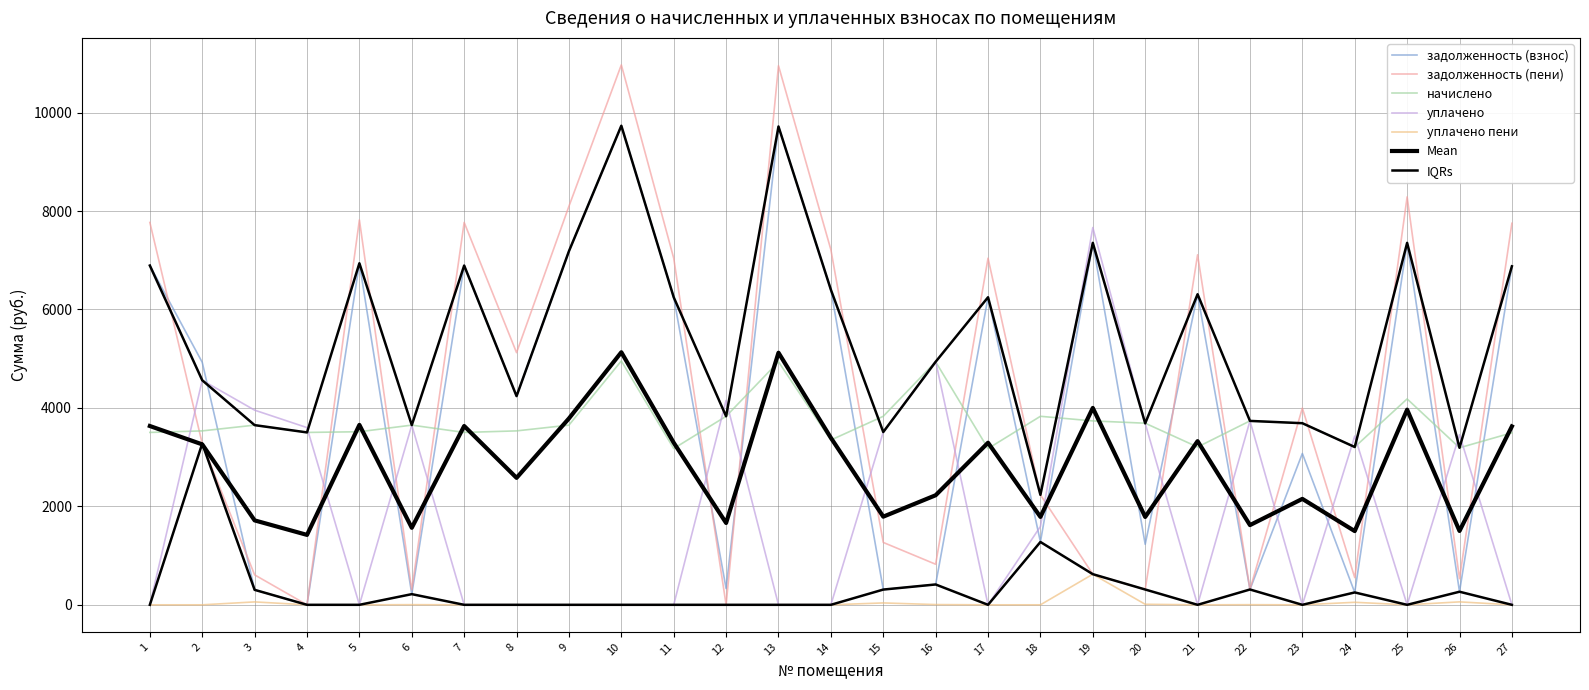

How many values in задолженность (взнос) are above zero?

26